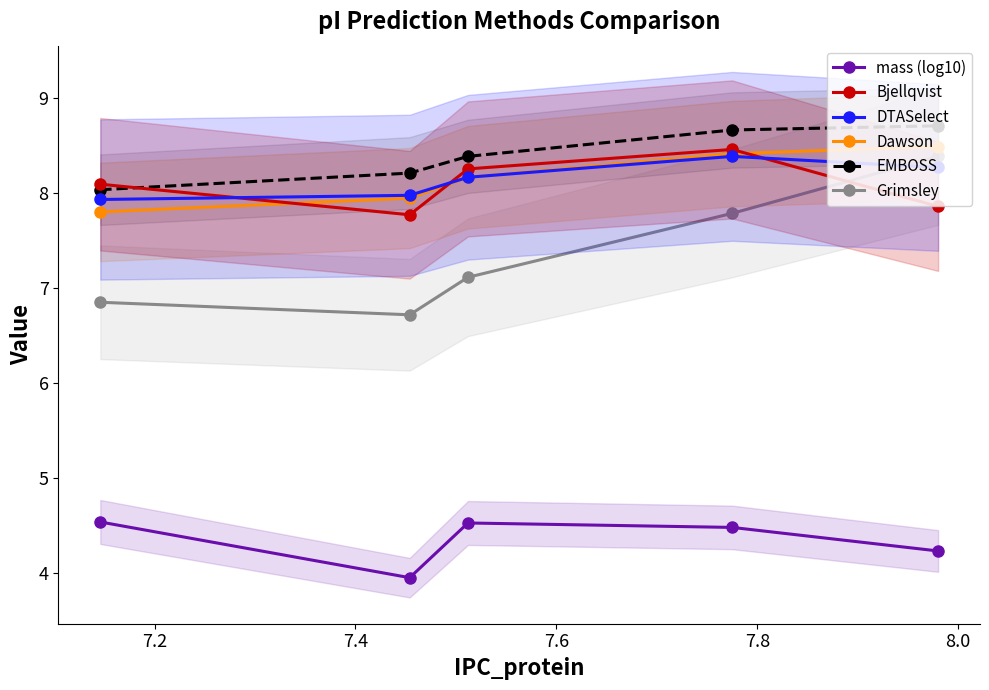

True or false: DTASelect and mass (log10) intersect in this chart.

False